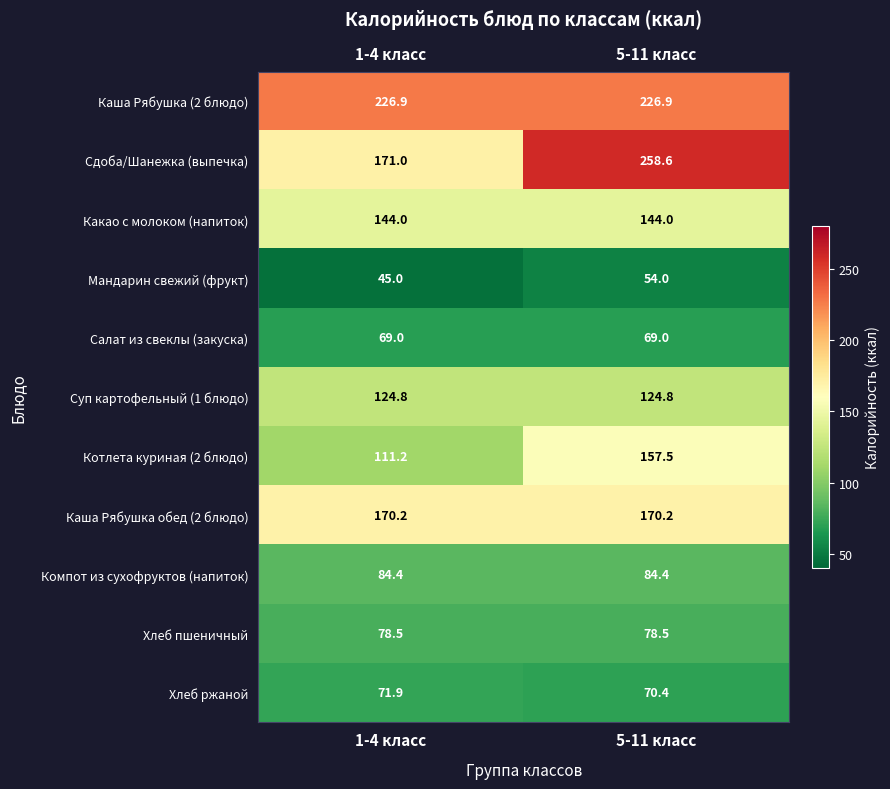

Reading left to right, what are all the values shown in this chart?

Каша Рябушка (2 блюдо): 226.9	226.9
Сдоба/Шанежка (выпечка): 171.0	258.6
Какао с молоком (напиток): 144.0	144.0
Мандарин свежий (фрукт): 45.0	54.0
Салат из свеклы (закуска): 69.0	69.0
Суп картофельный (1 блюдо): 124.8	124.8
Котлета куриная (2 блюдо): 111.2	157.5
Каша Рябушка обед (2 блюдо): 170.2	170.2
Компот из сухофруктов (напиток): 84.4	84.4
Хлеб пшеничный: 78.5	78.5
Хлеб ржаной: 71.9	70.4